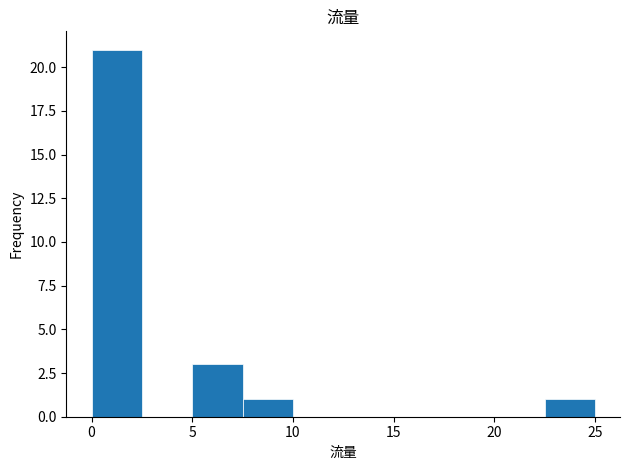

Reading left to right, transcribe this chart: for each bar, give the range it covers on the x-axis and its height. The values are not printed on the chart, so give them approximately, as read against the axis.

0.0 to 2.5: 21
2.5 to 5.0: 0
5.0 to 7.5: 3
7.5 to 10.0: 1
10.0 to 12.5: 0
12.5 to 15.0: 0
15.0 to 17.5: 0
17.5 to 20.0: 0
20.0 to 22.5: 0
22.5 to 25.0: 1